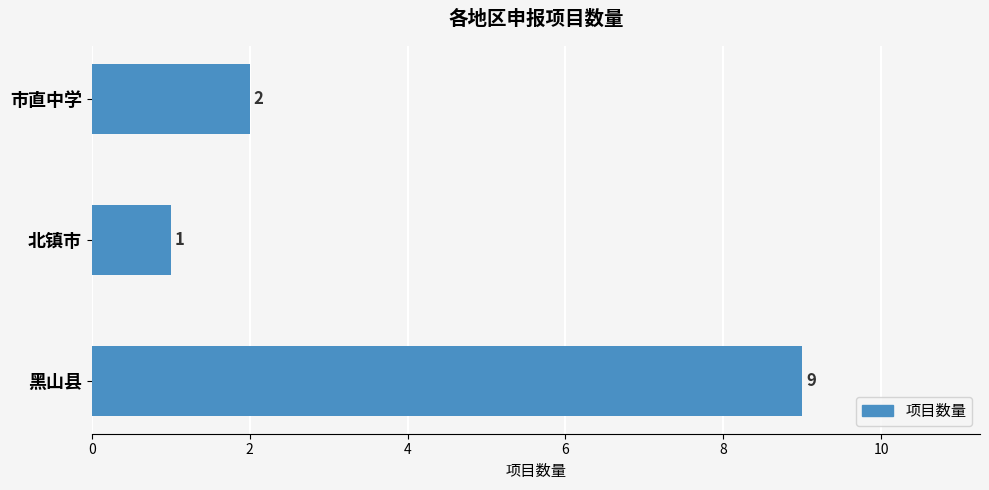

Between 北镇市 and 市直中学, which is larger?

市直中学